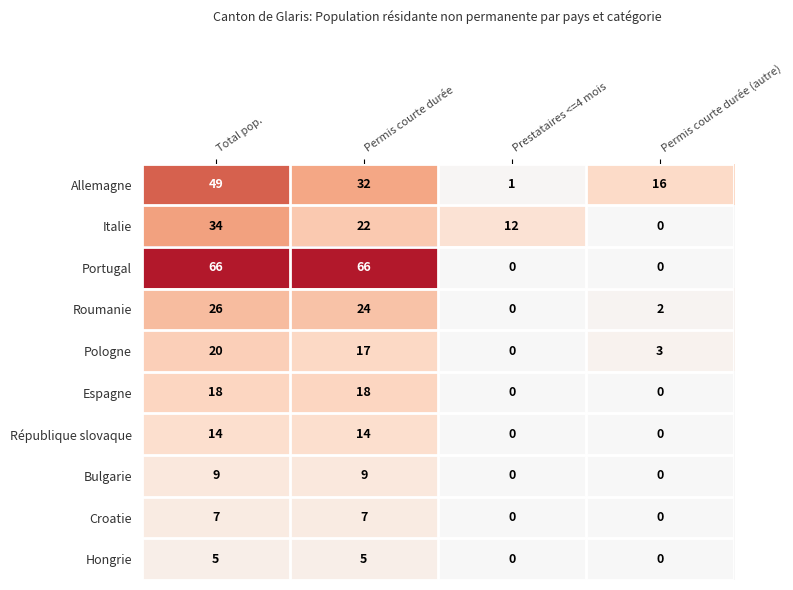

Which series has the largest range (max minus min)?

Portugal